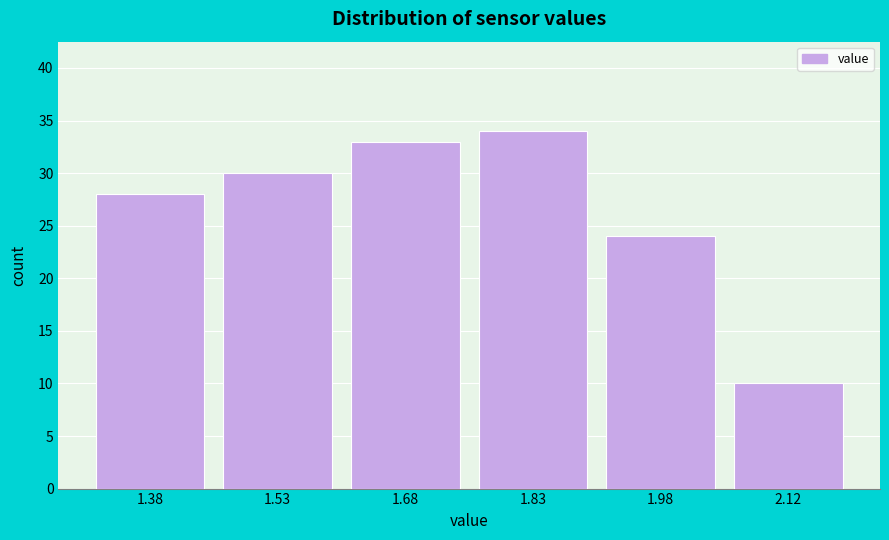

What is the height of the bar covering 1.90 to 2.05 on the x-axis? Neither the bar edges nor the heights are printed on the chart, so give them approximately, as read against the axes.

24